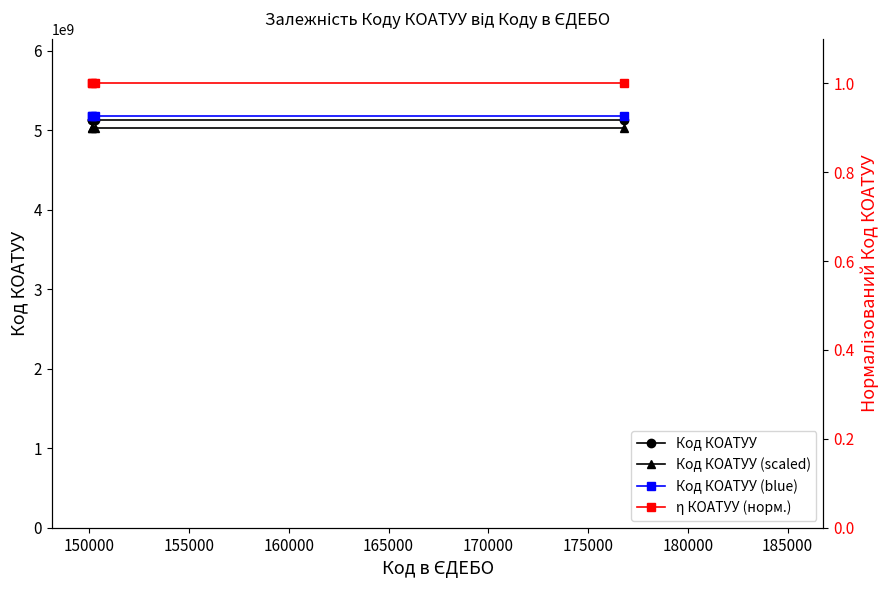

True or false: Код КОАТУУ (blue) and Код КОАТУУ intersect in this chart.

False